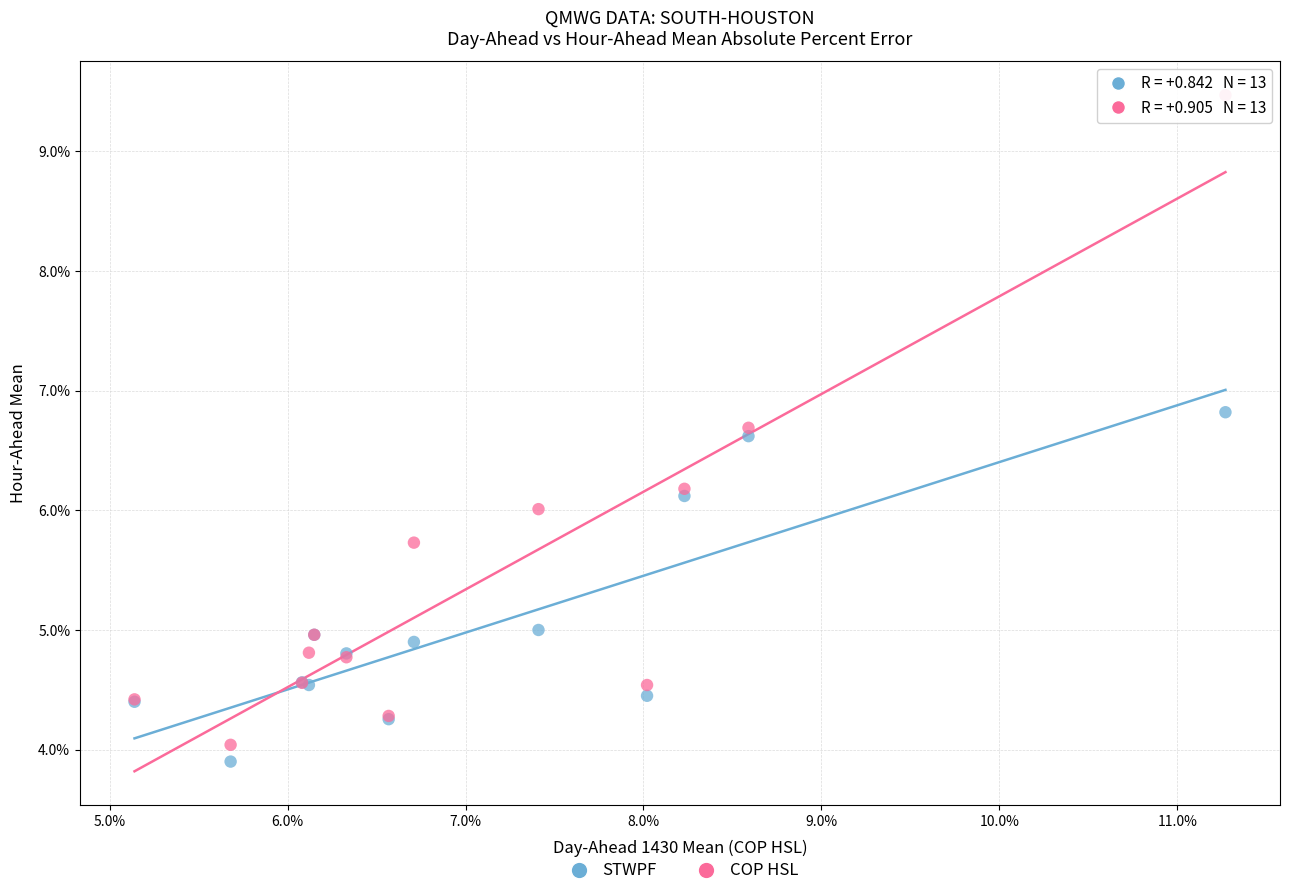

Which series has the largest Y range (max minus min)?

COP HSL